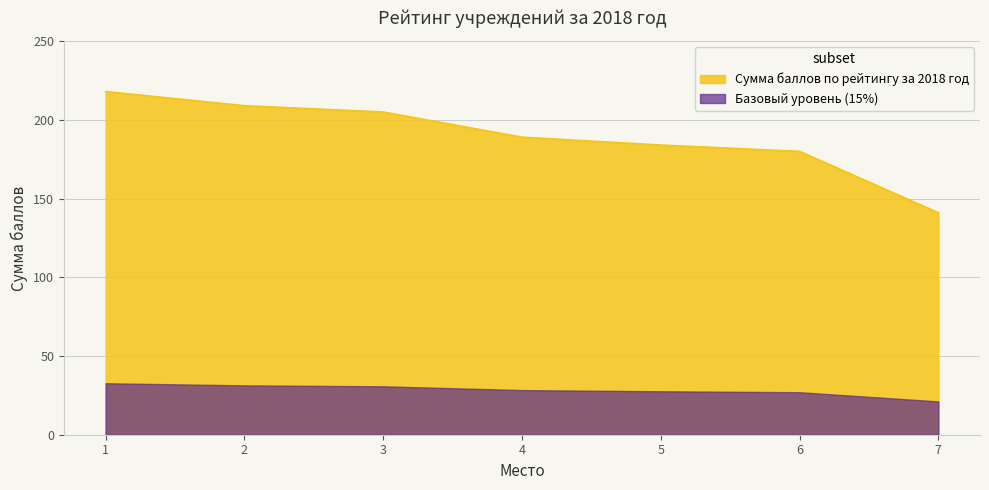

True or false: the data has more than 2 interior local peaks.

False